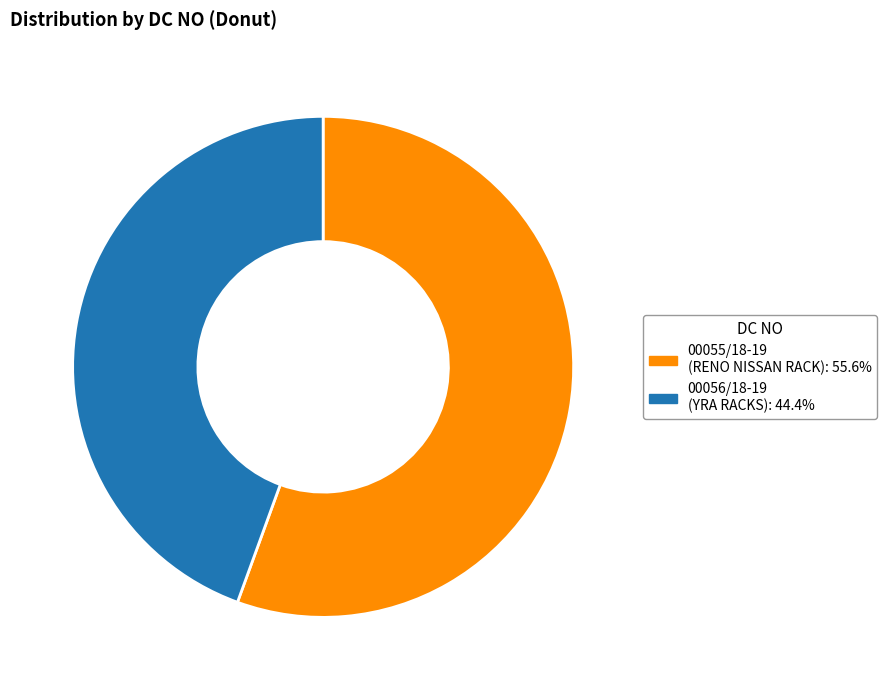

Which has a higher value, 00055/18-19 or 00056/18-19?

00055/18-19